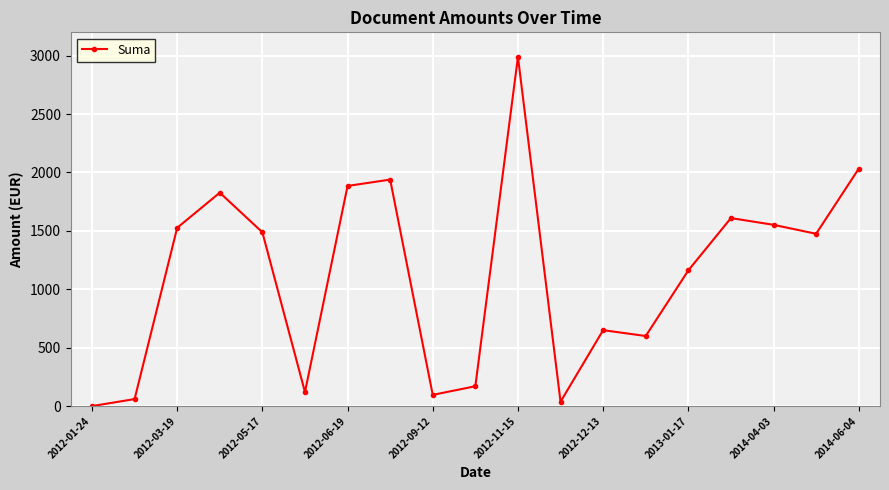

True or false: the data has more than 0 interior local peaks.

True